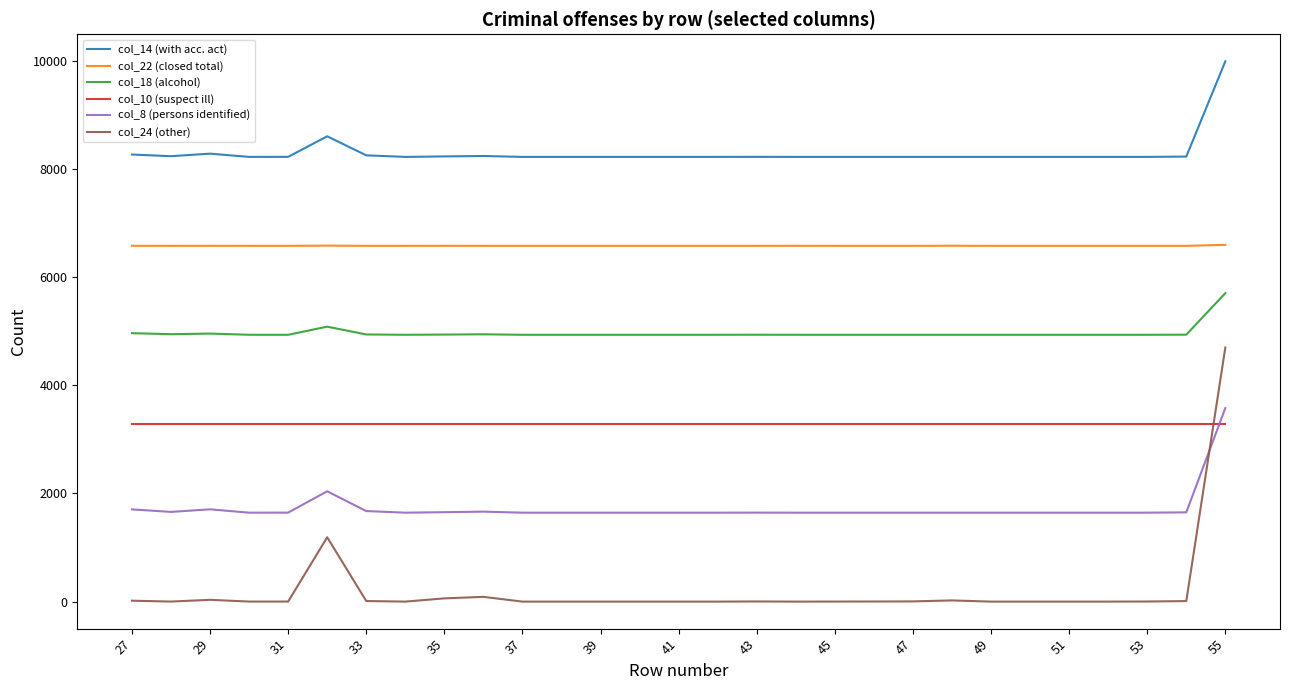

Which series has the largest range (max minus min)?

col_24 (other)